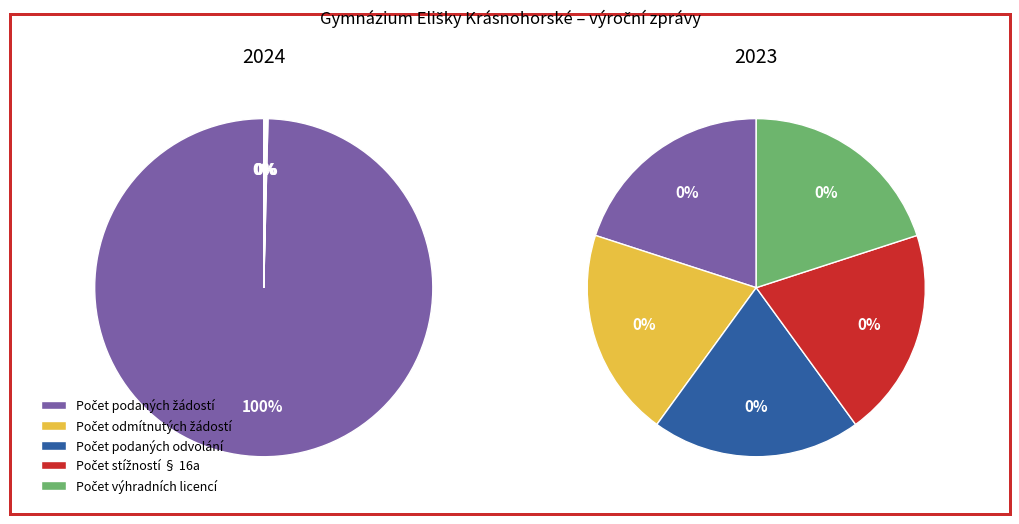

How many segments does this pie chart have?

5